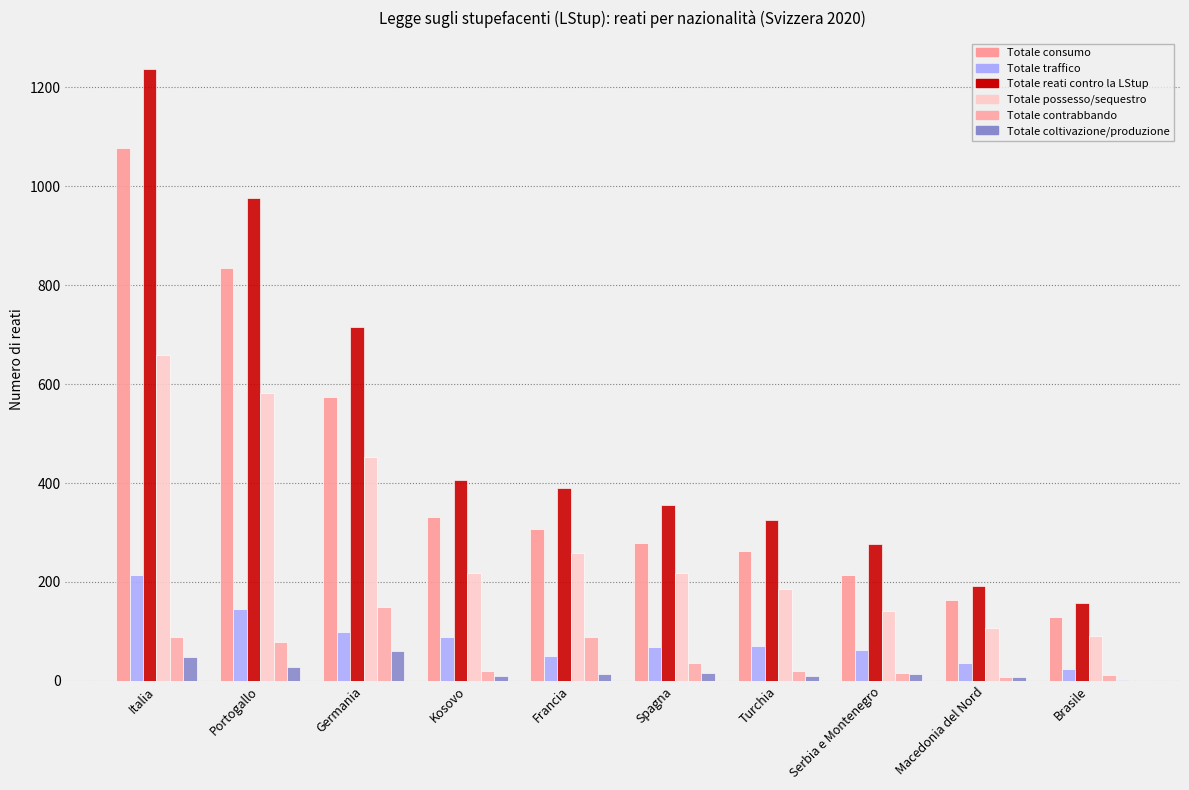

Rank the series by their maximum value, from highest to lowest.

Totale reati contro la LStup, Totale consumo, Totale possesso/sequestro, Totale traffico, Totale contrabbando, Totale coltivazione/produzione